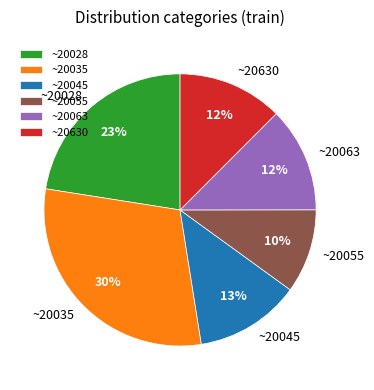

Do ~20630 and ~20045 together represent more than half of the pie?

No